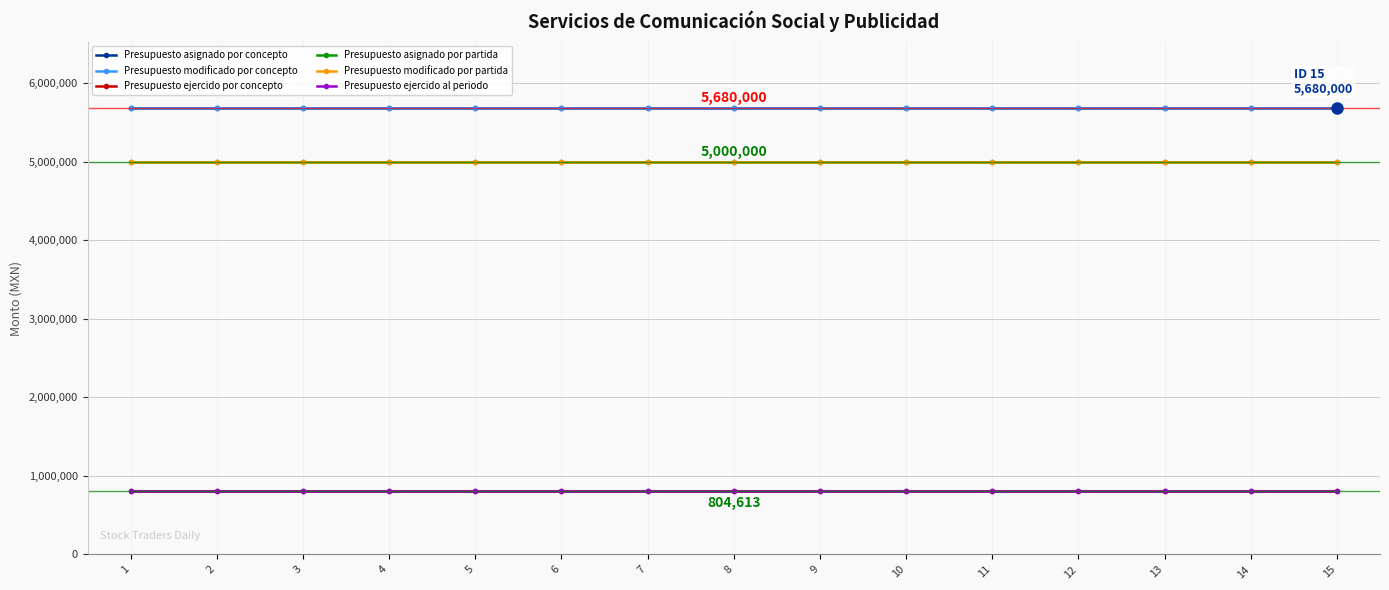

What is the minimum value shown in the chart?

804613